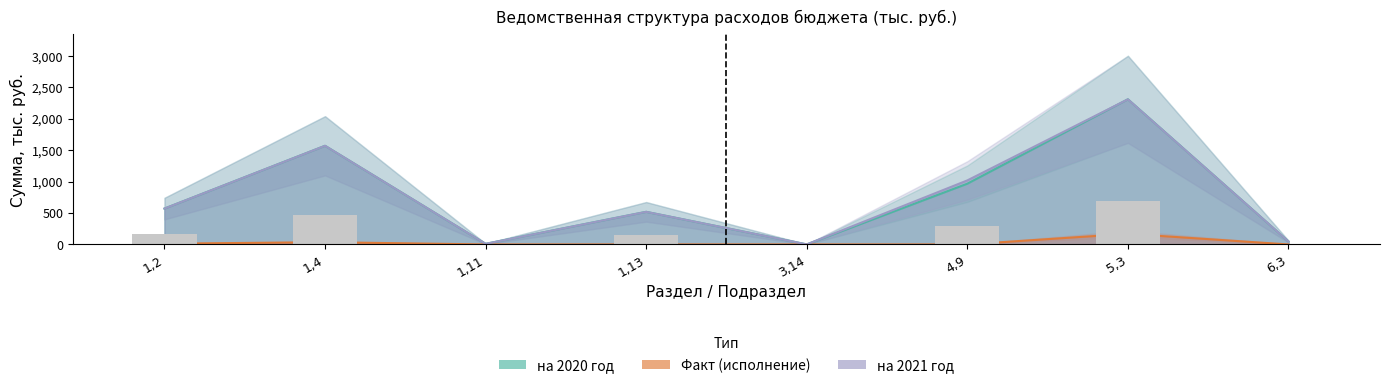

Where is на 2020 год nearest to the value 1155?

4,9